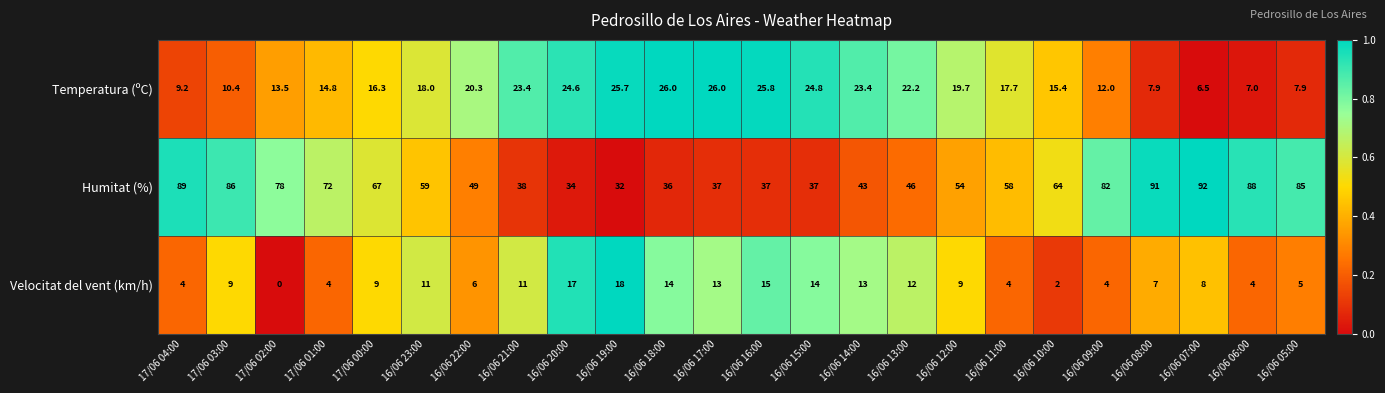

True or false: Temperatura (ºC) has a value of 34.0 at 16/06 13:00.

False